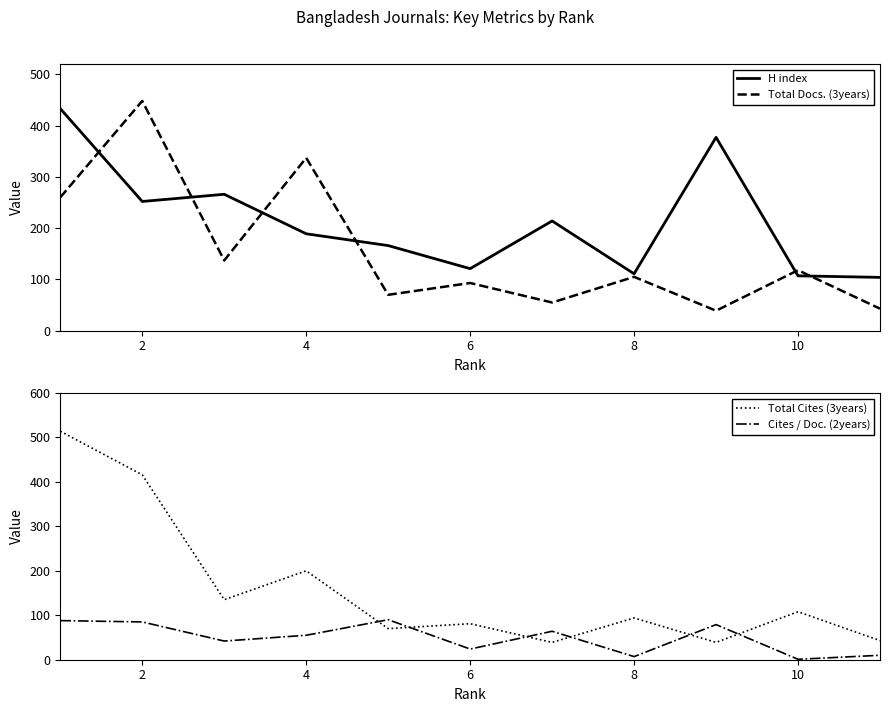

What is the minimum value for Total Docs. (3years)?

39